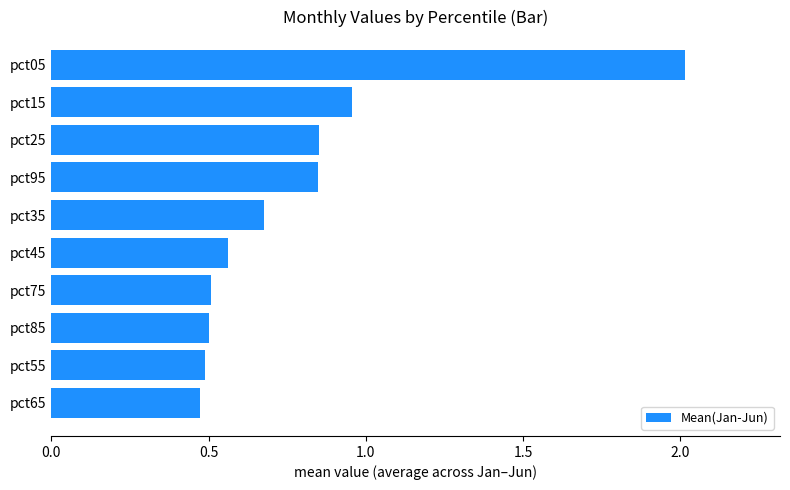

What is the change in value from pct85 to pct95?

+0.3